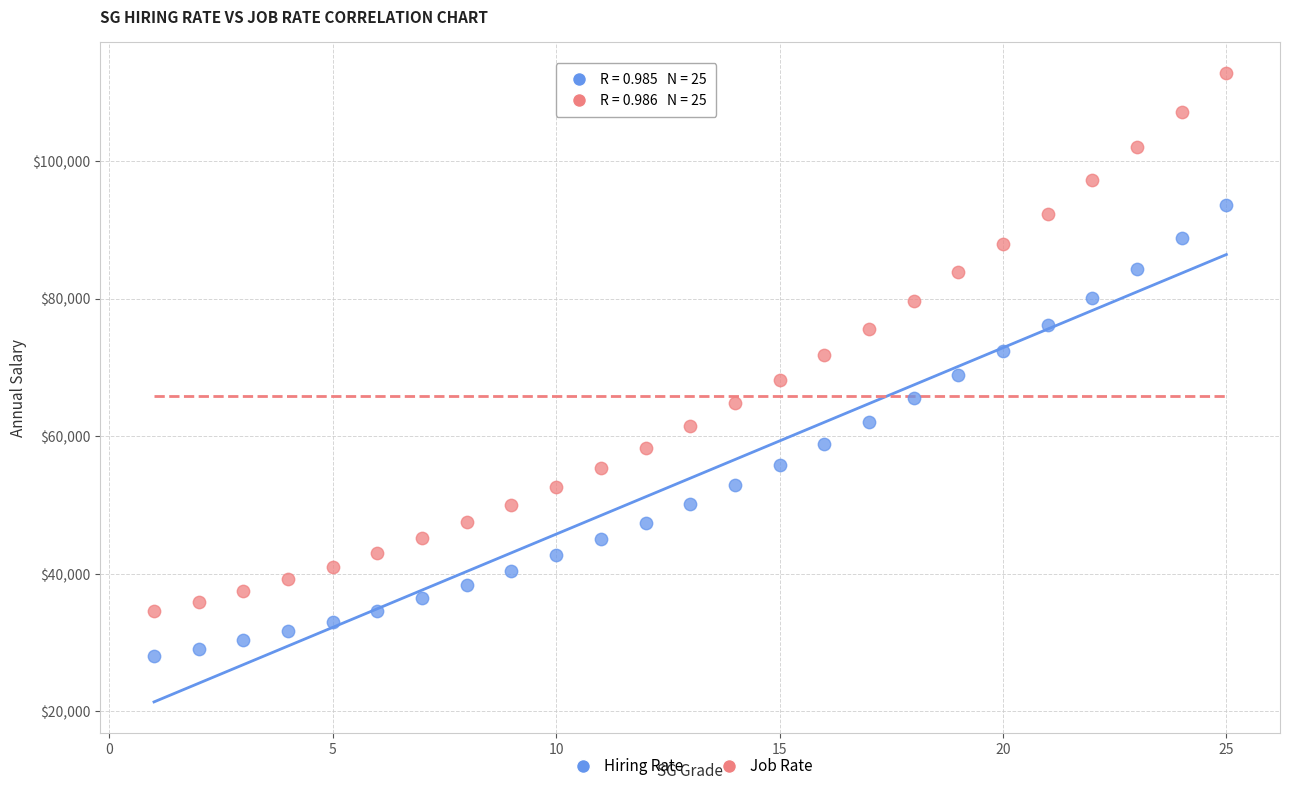

Across all data points, what is the range of Y values (max minus min)?

84655